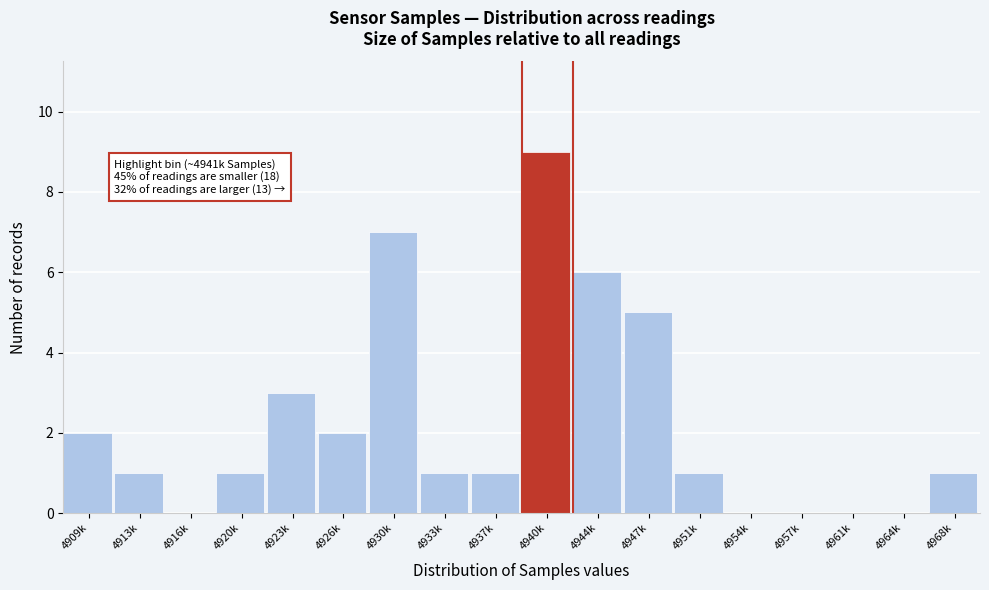

Reading left to right, extract all data points from this chart.

4909k=2	4913k=1	4916k=0	4920k=1	4923k=3	4926k=2	4930k=7	4933k=1	4937k=1	4940k=9	4944k=6	4947k=5	4951k=1	4954k=0	4957k=0	4961k=0	4964k=0	4968k=1